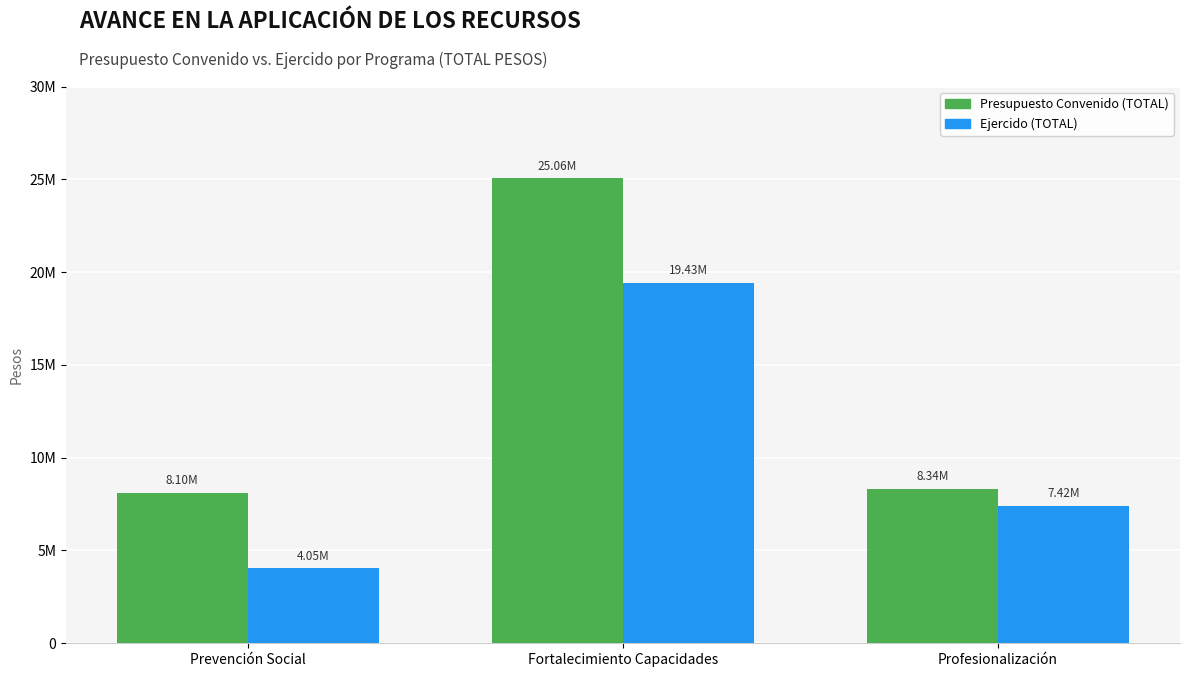

What are all the series names shown in the legend?

Presupuesto Convenido (TOTAL), Ejercido (TOTAL)